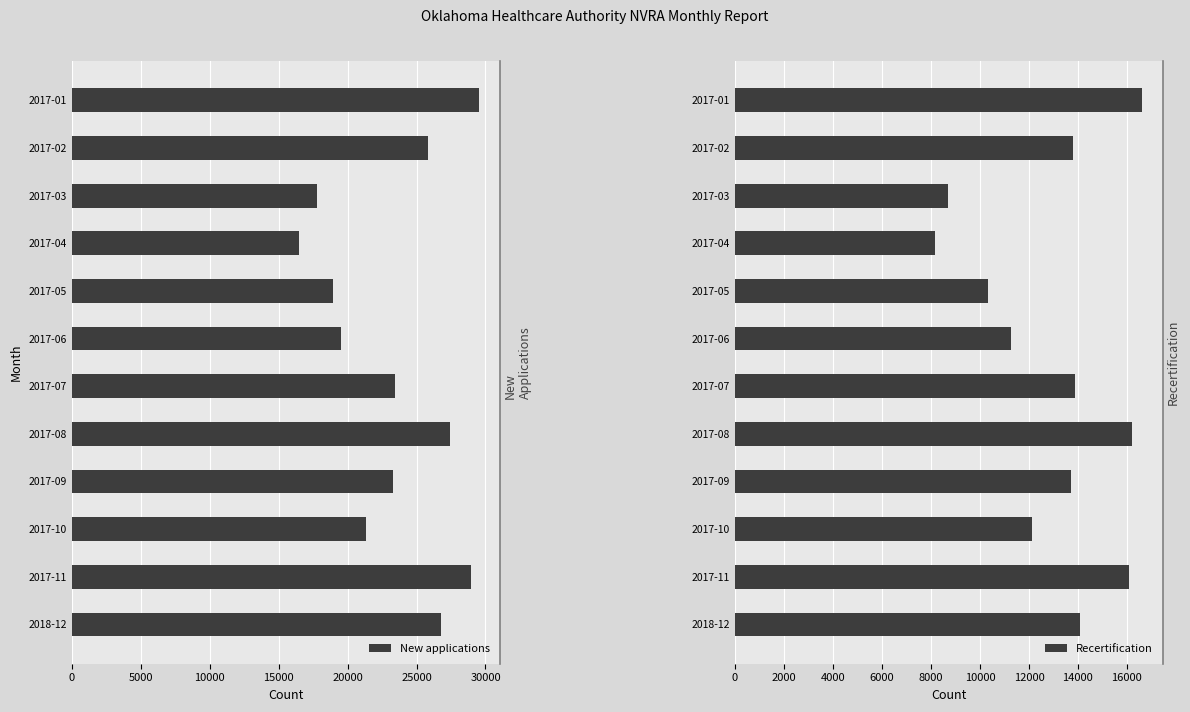

What are all the series names shown in the legend?

New applications, Recertification